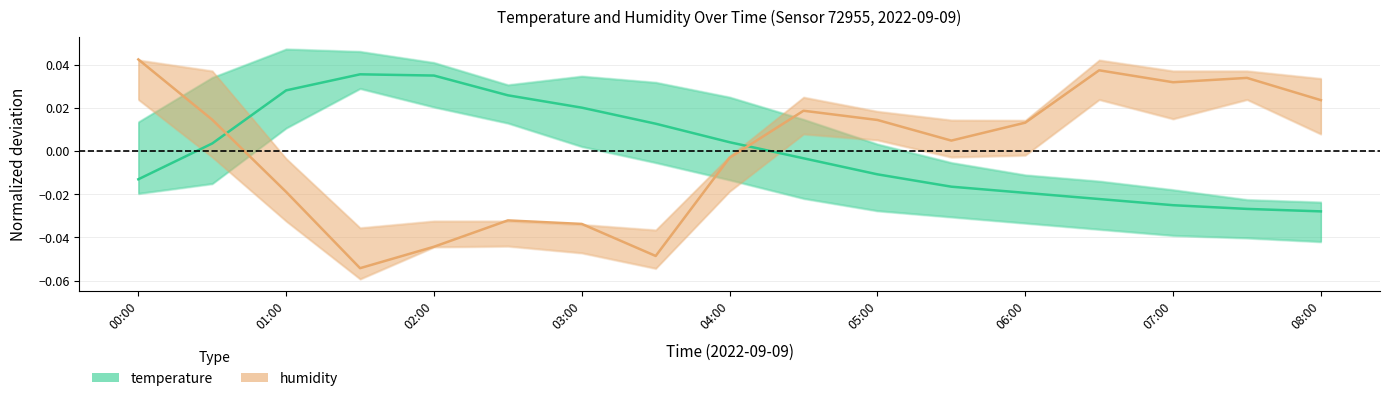

What is the minimum value for humidity?

-0.1